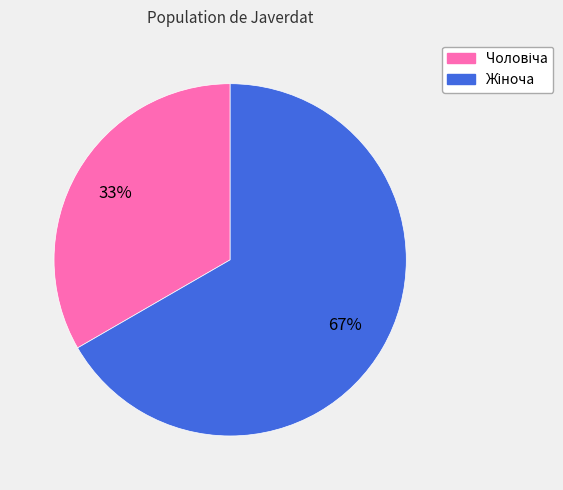

Count the number of slices in the pie.

2